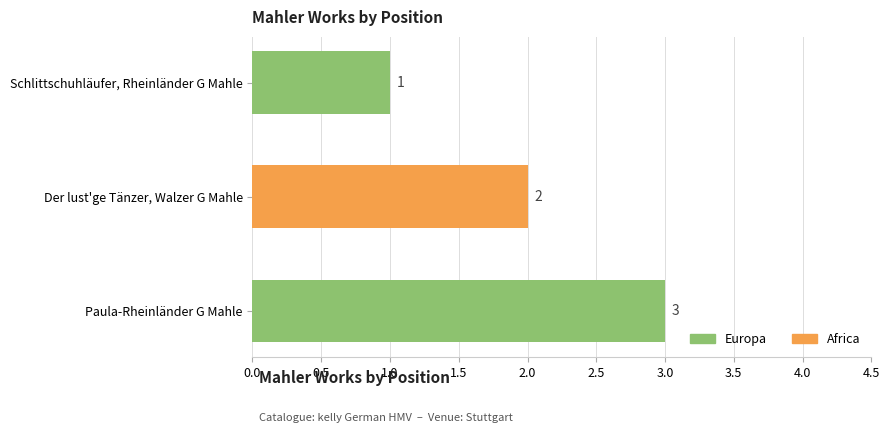

At which label does the data first exceed 2?

Paula-Rheinländer G Mahle